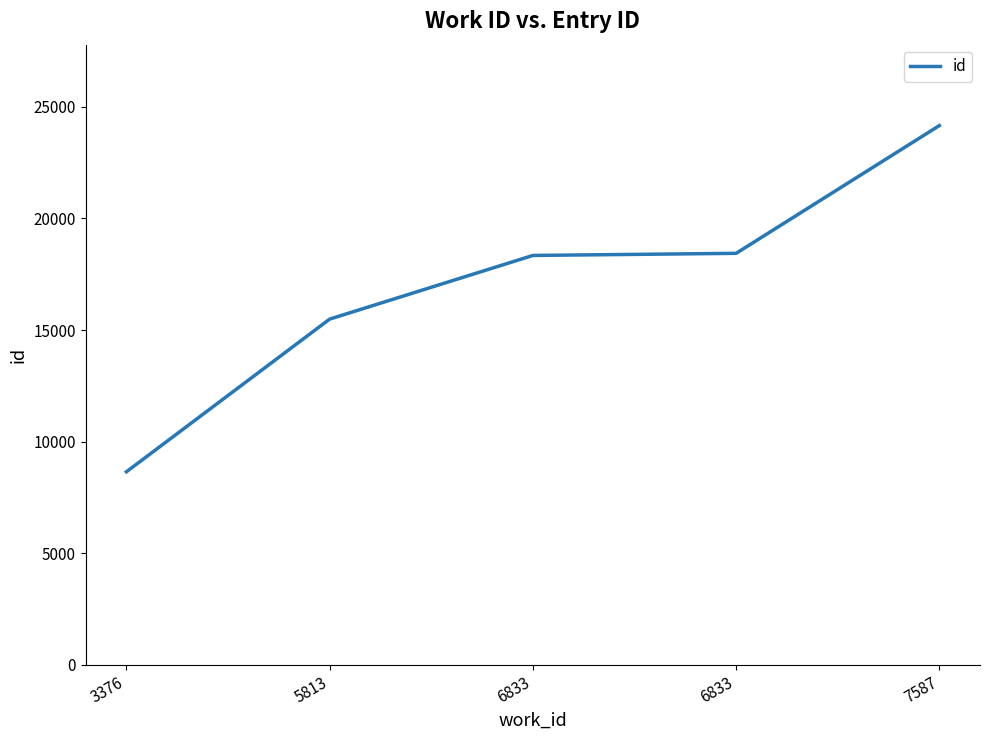

Approximately how many times larger is the value at 3376 compared to 6833?

0.5